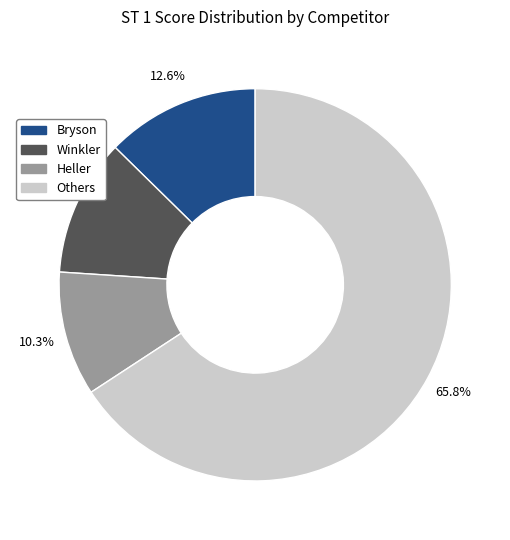

How many segments does this pie chart have?

4